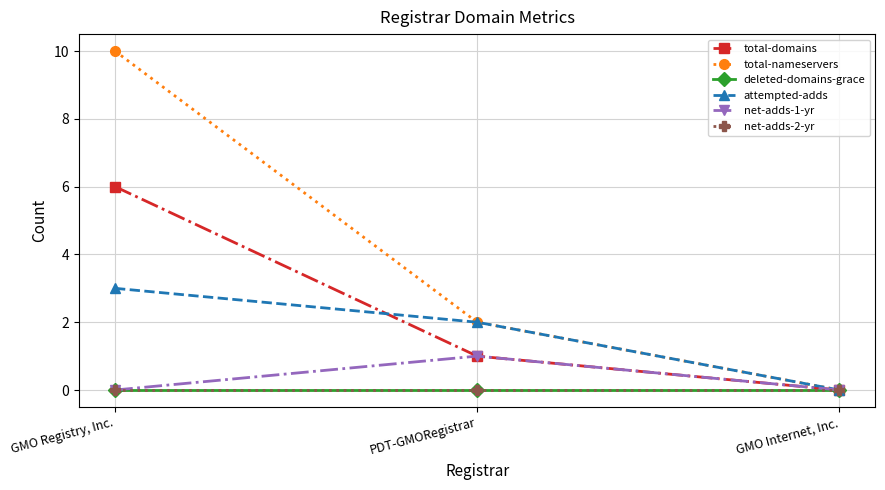

True or false: total-nameservers has a value of -6 at GMO Internet, Inc..

False